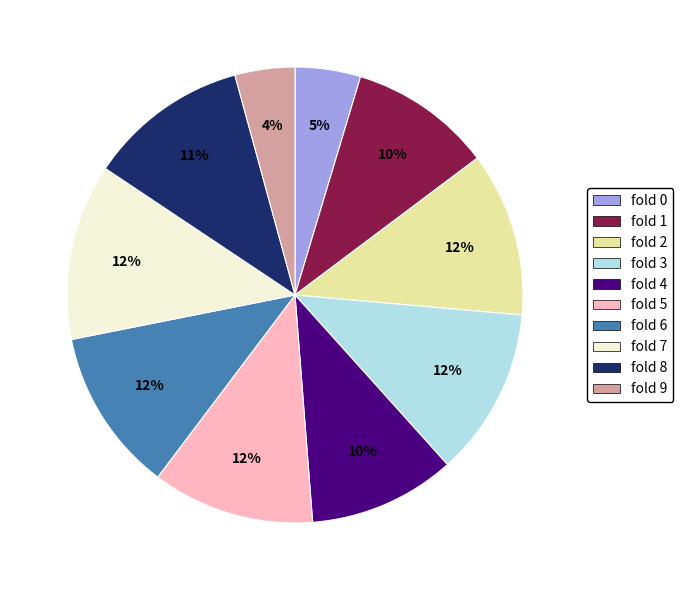

Is there any slice that represents more than half of the pie?

No